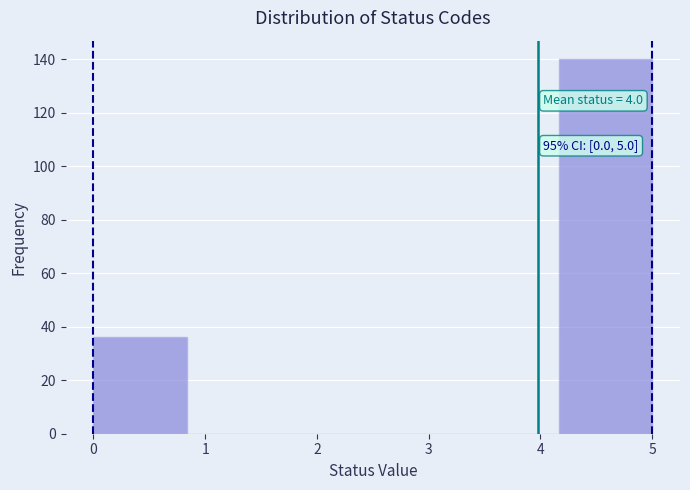

Which range on the x-axis has the tallest bar?

4.2 to 5.0